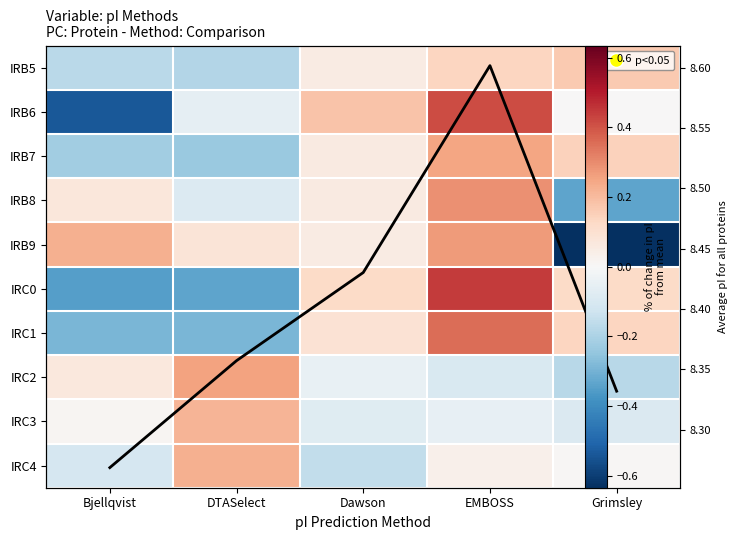

What is the total value across all series at Grimsley?

7.7